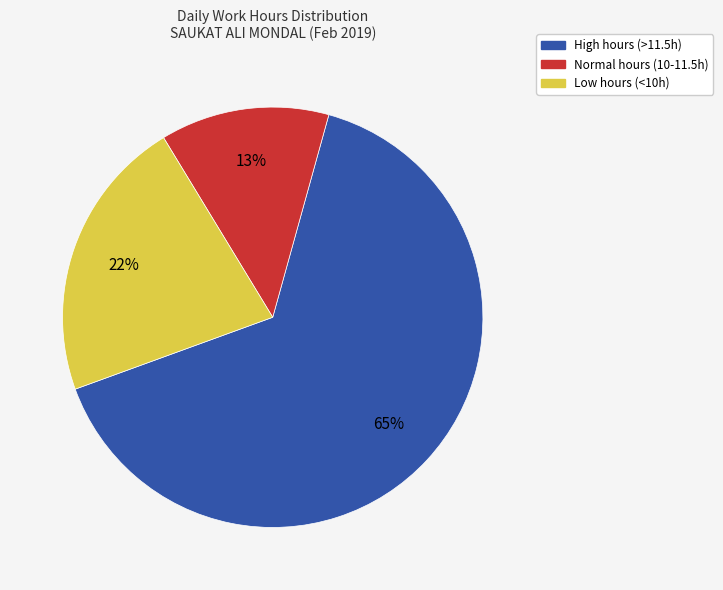

Is there any slice that represents more than half of the pie?

Yes